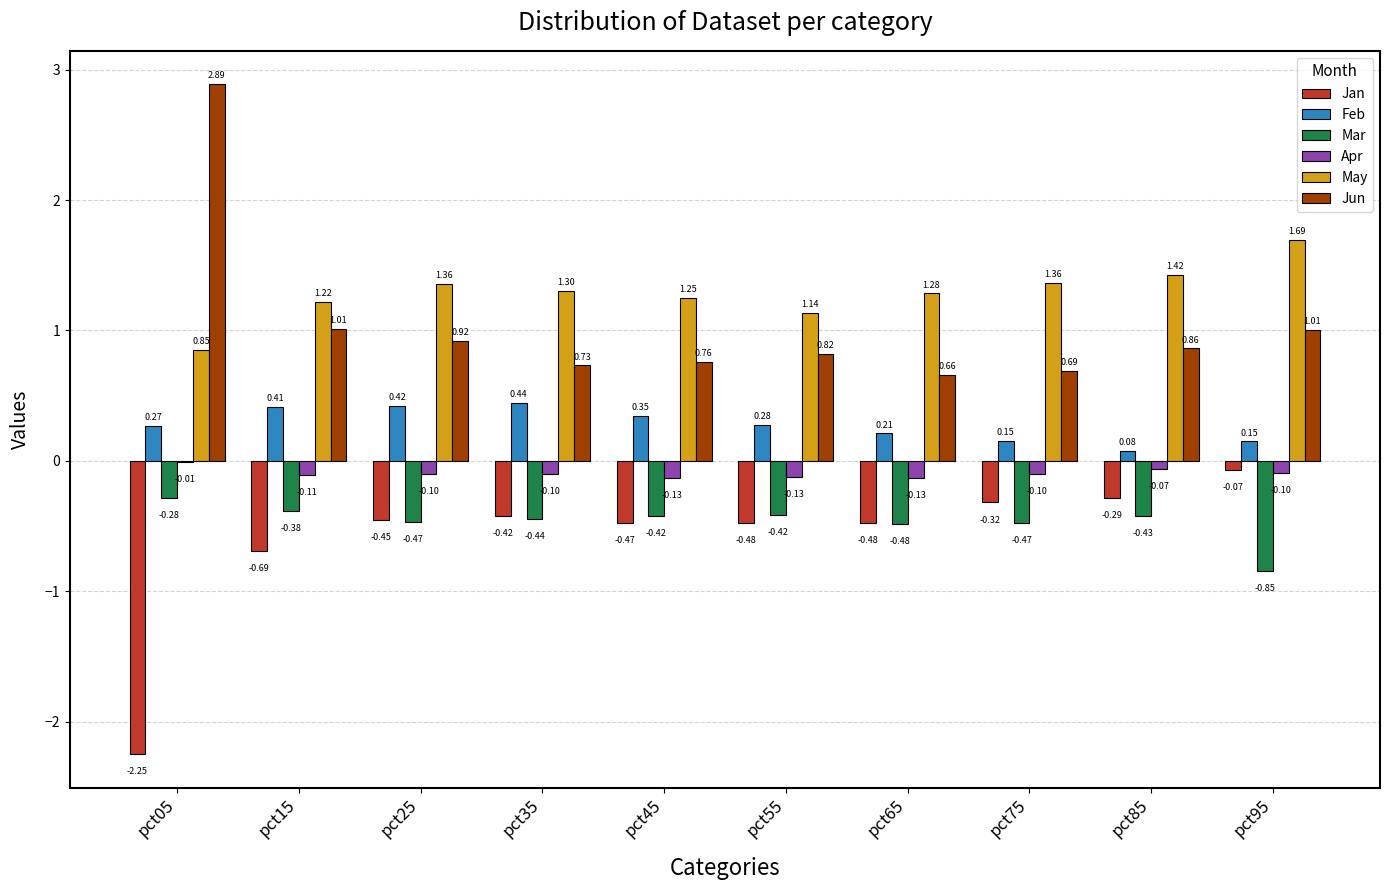

What is the sum of the Jan values at pct75 and pct85?

-0.6